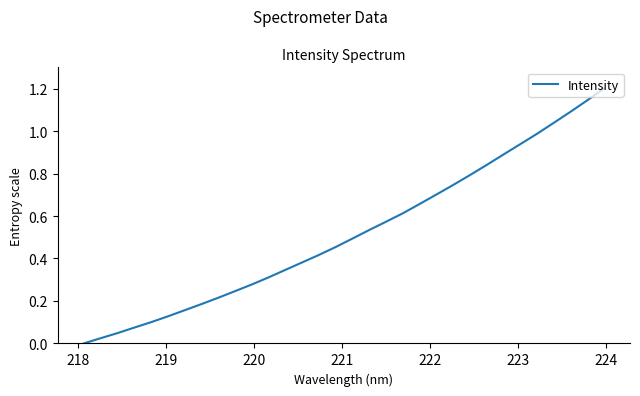

How many positive values are there?

31